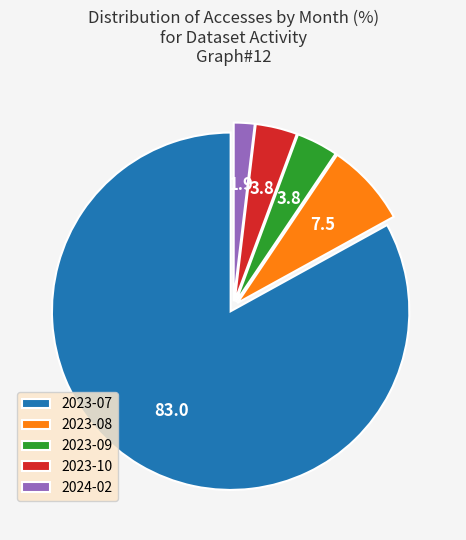

Is it true that 2023-10 is 4% of the pie?

True